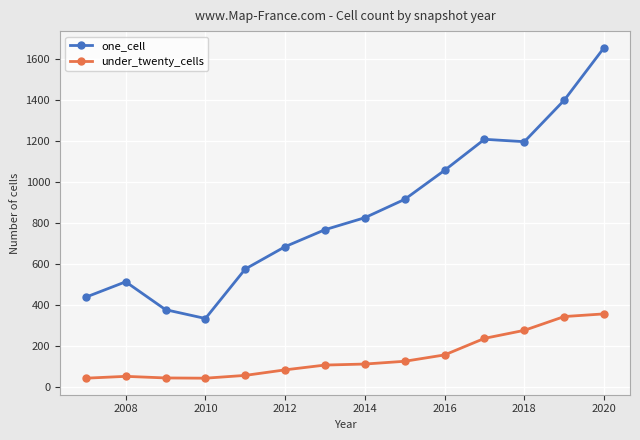

Which series has the widest spread of values?

one_cell